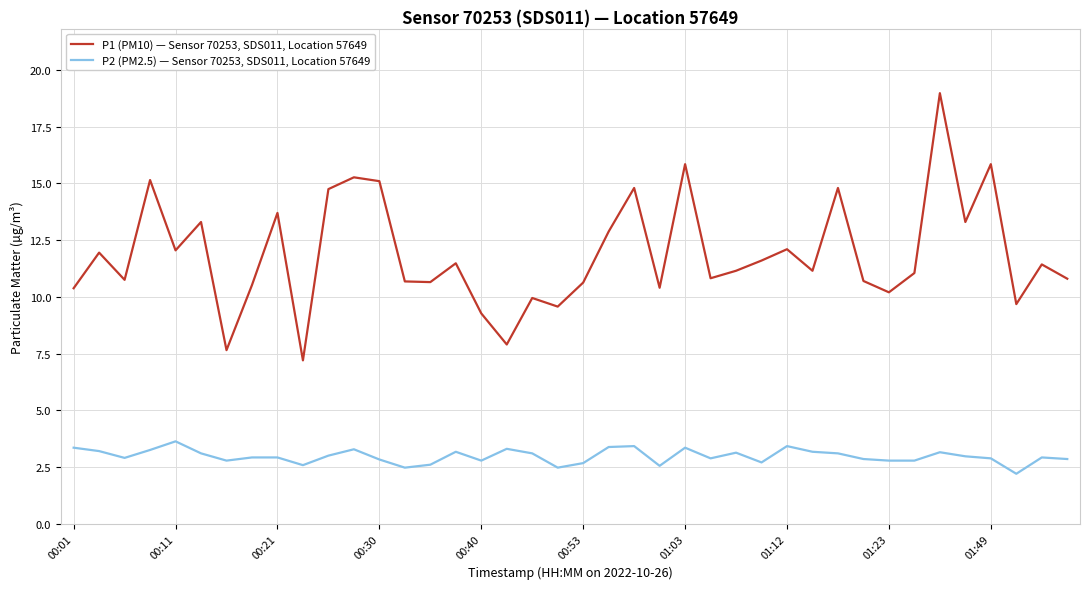

Does the chart have visible grid lines?

Yes